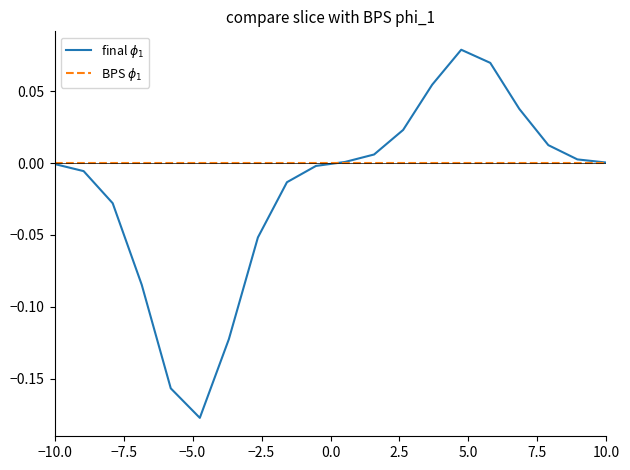

How many categories are shown in the chart?

20